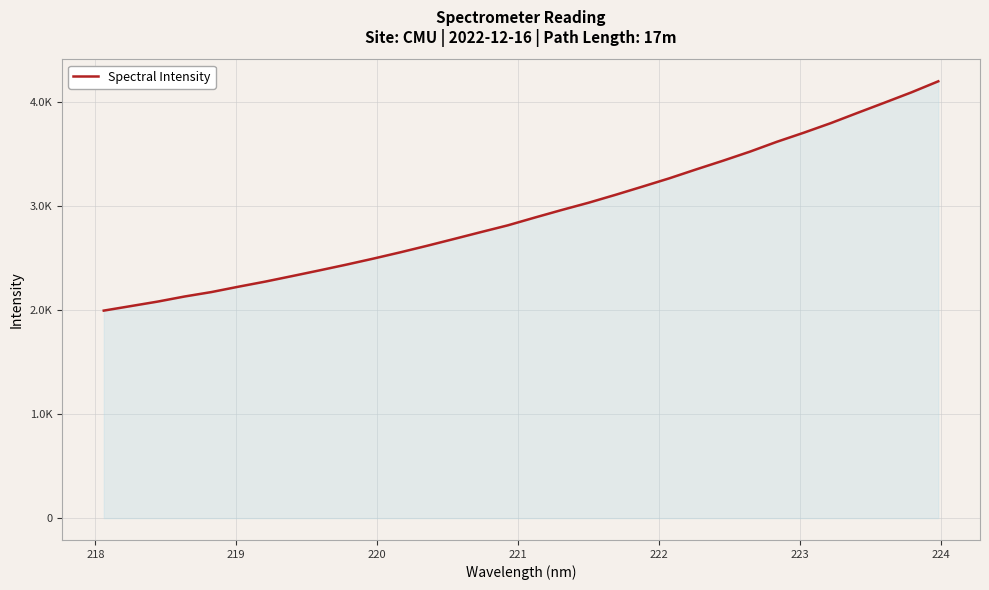

Does the chart display data point markers on the line(s)?

No